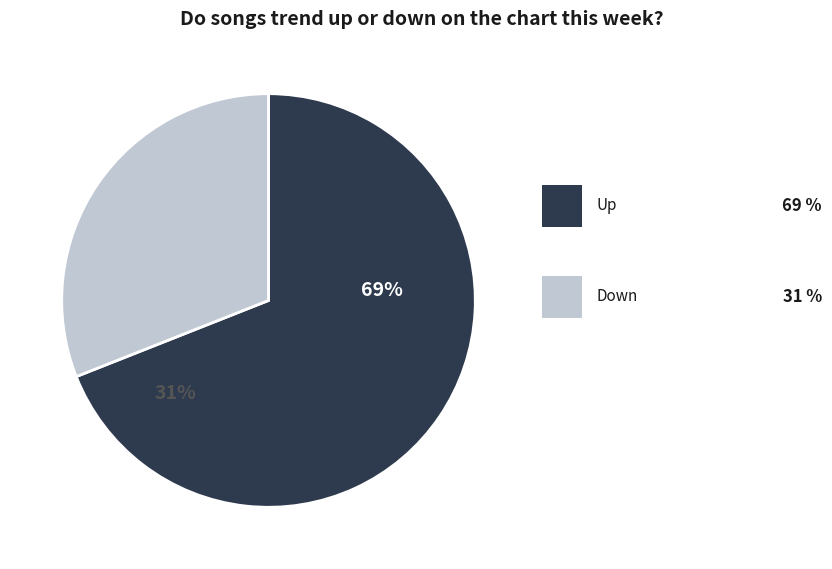

Rank the categories by value from lowest to highest.

down, up